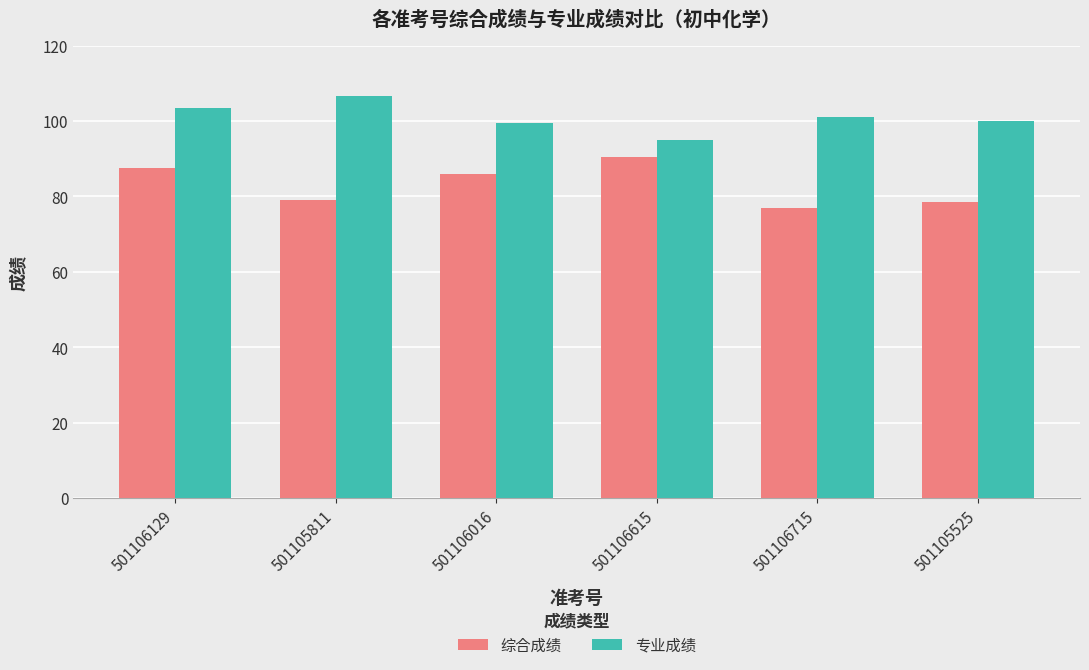

Are the bars horizontal?

No